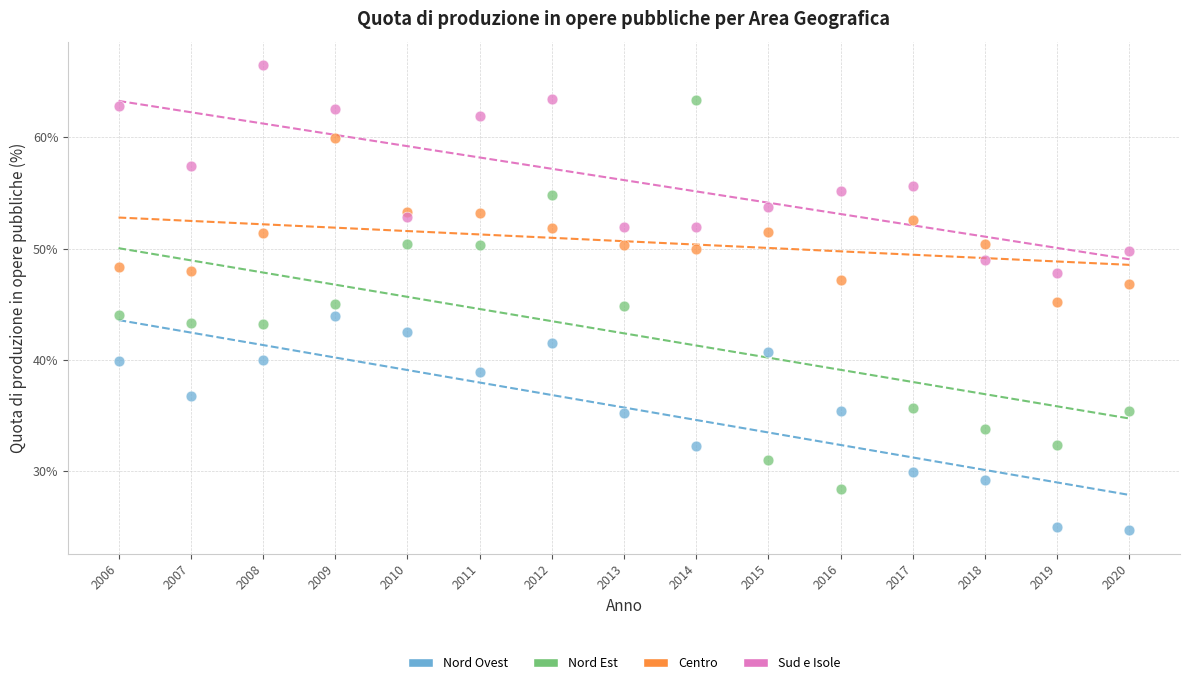

Across all data points, what is the range of Y values (max minus min)?

41.8